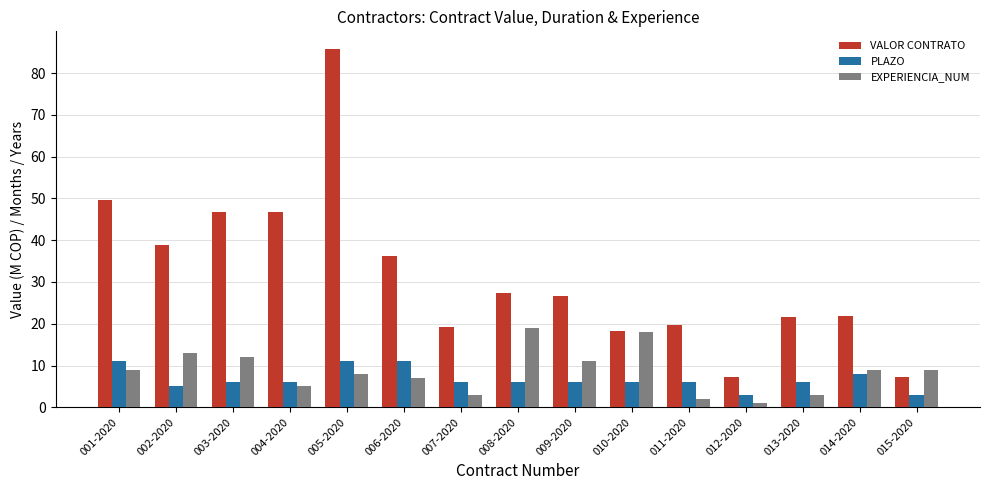

At how many categories does at least one series exceed 32?

6